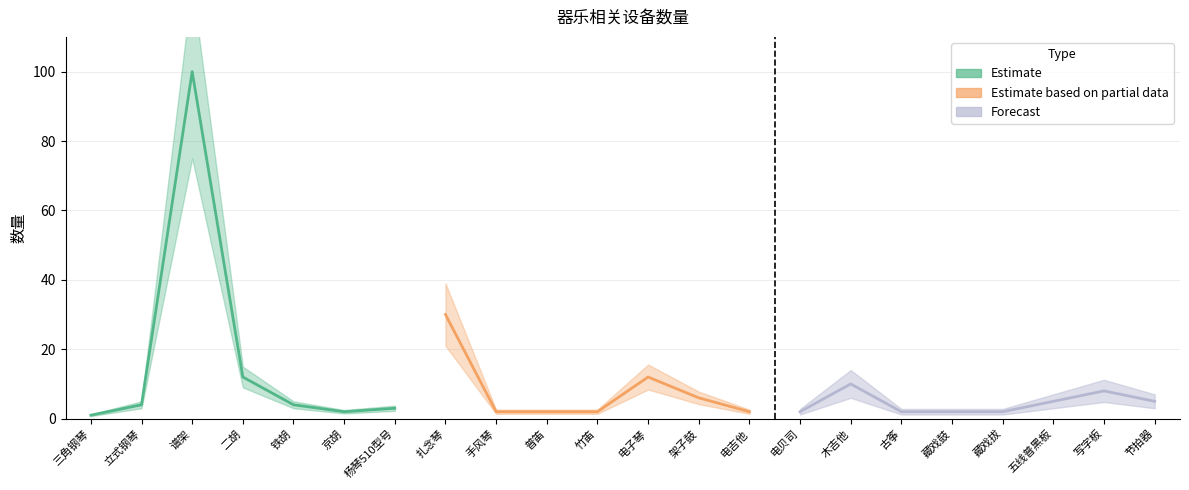

What is the difference between the maximum and second lowest values?

98